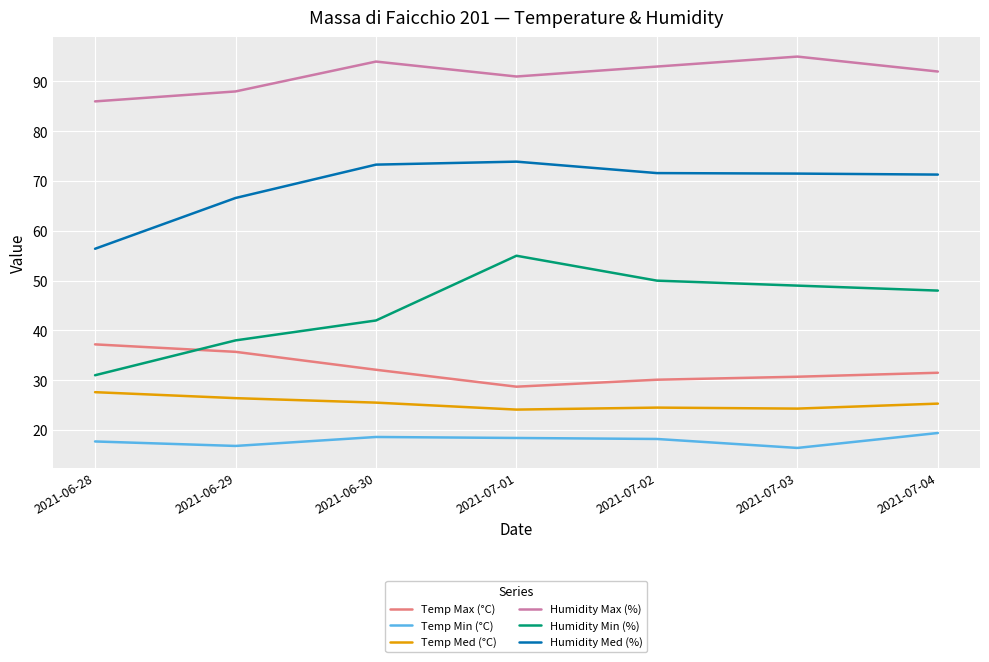

Is the value of Humidity Min (%) at 2021-06-28 greater than the value of Humidity Med (%) at 2021-07-02?

No